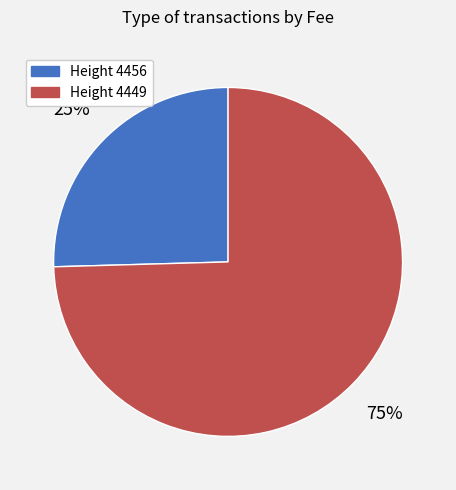

True or false: Height 4456 accounts for 25% of the total.

True